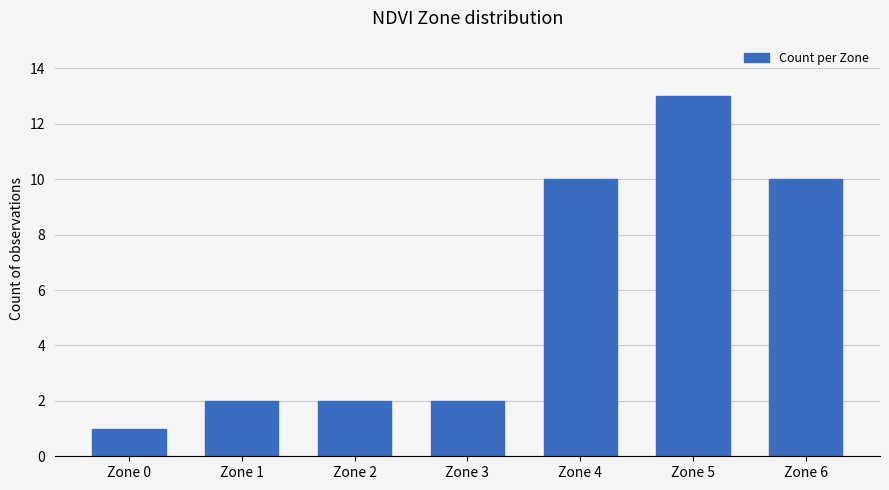

Are the bars horizontal?

No